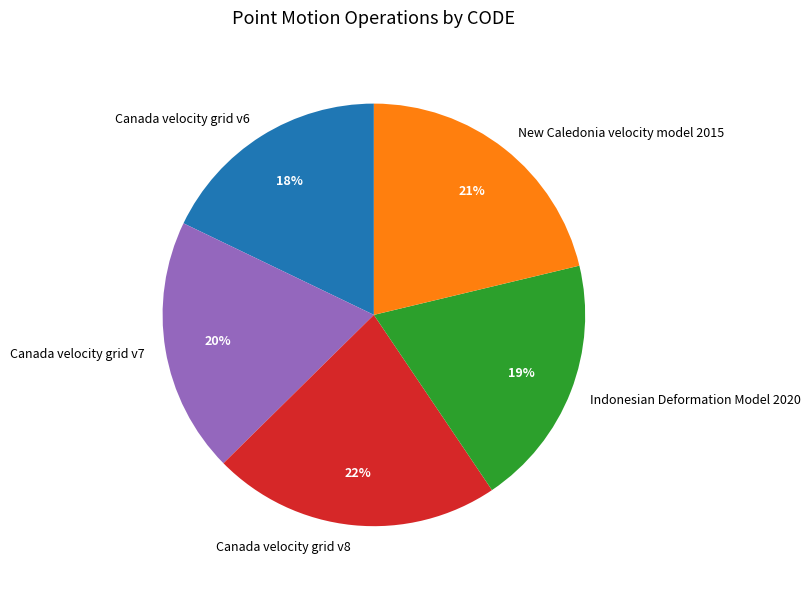

To the nearest percent, what is the average slice percentage?

20%